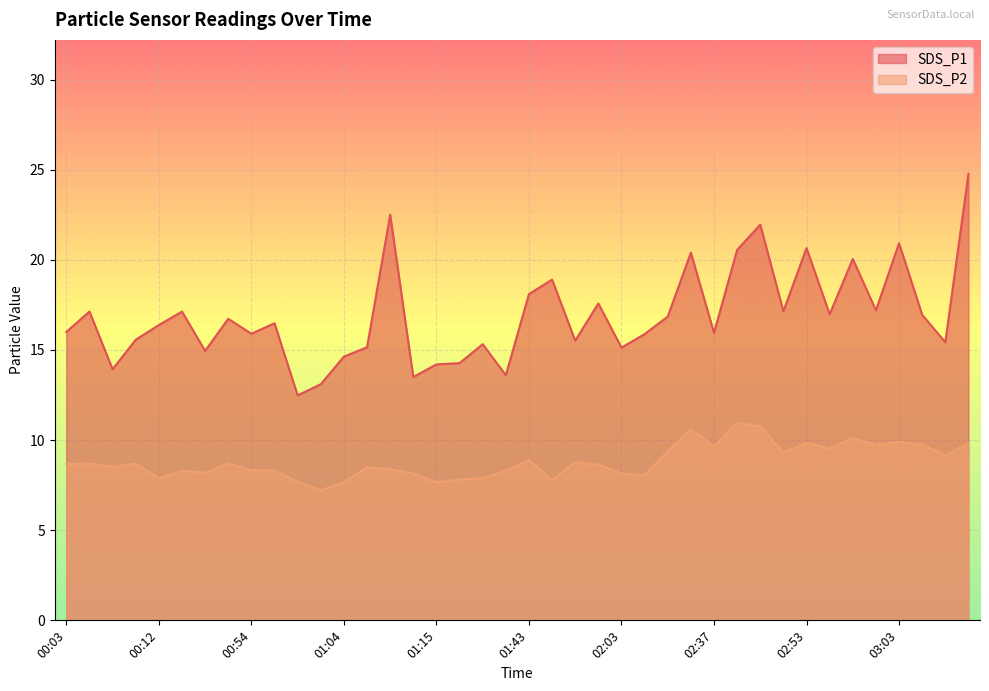

What is the difference between the SDS_P2 values at 01:15 and 00:52?

1.0